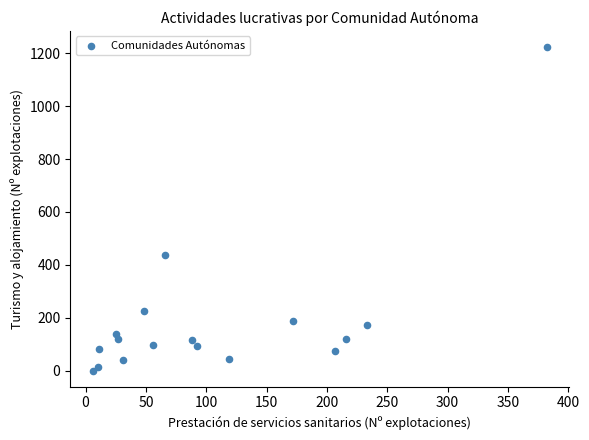

What Y value in the scatter plot is closest to 612?

436